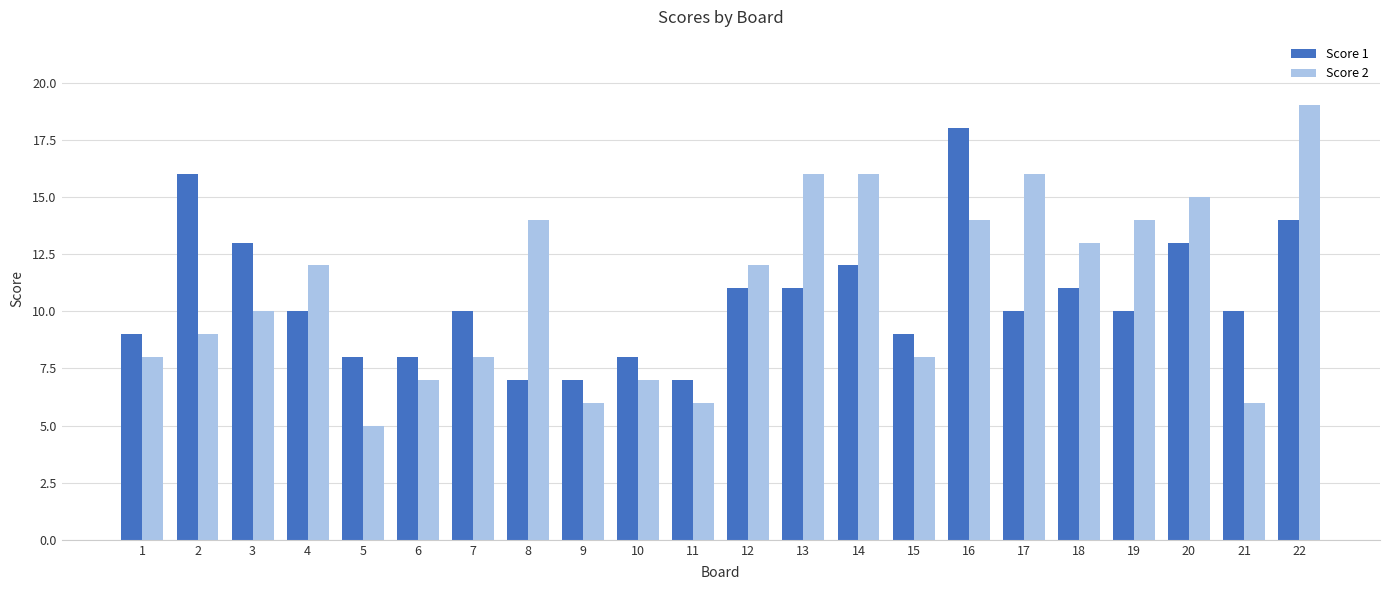

What is the sum of the Score 2 values at 2 and 4?

21